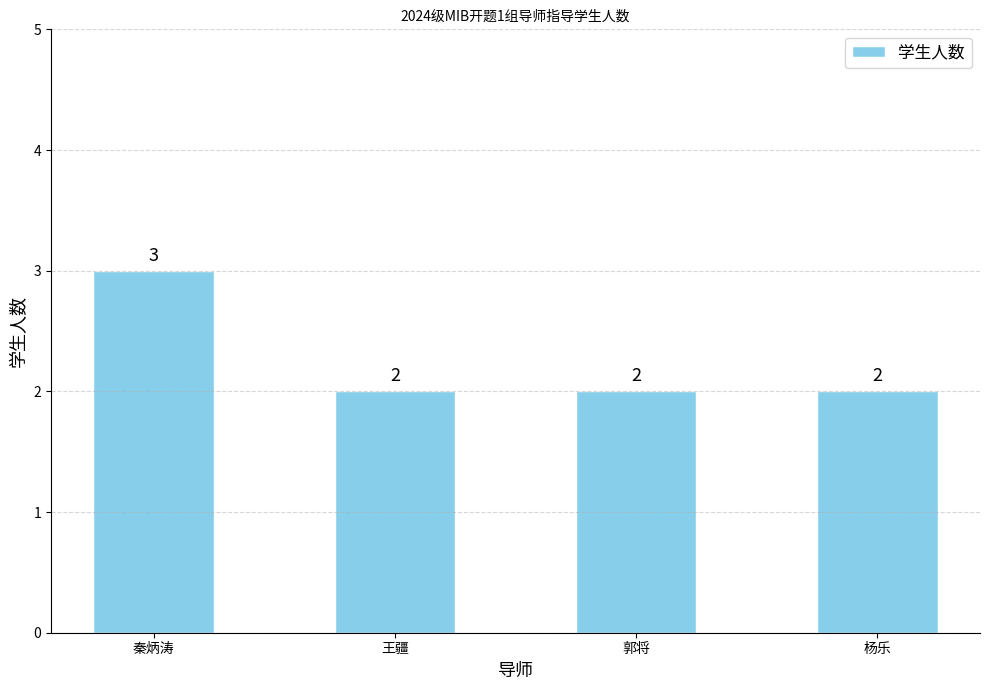

What is the greatest value displayed?

3